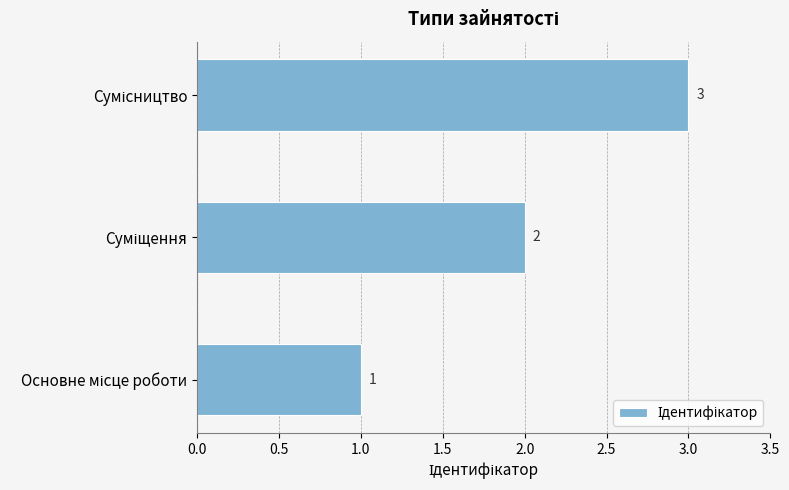

What is the greatest value displayed?

3